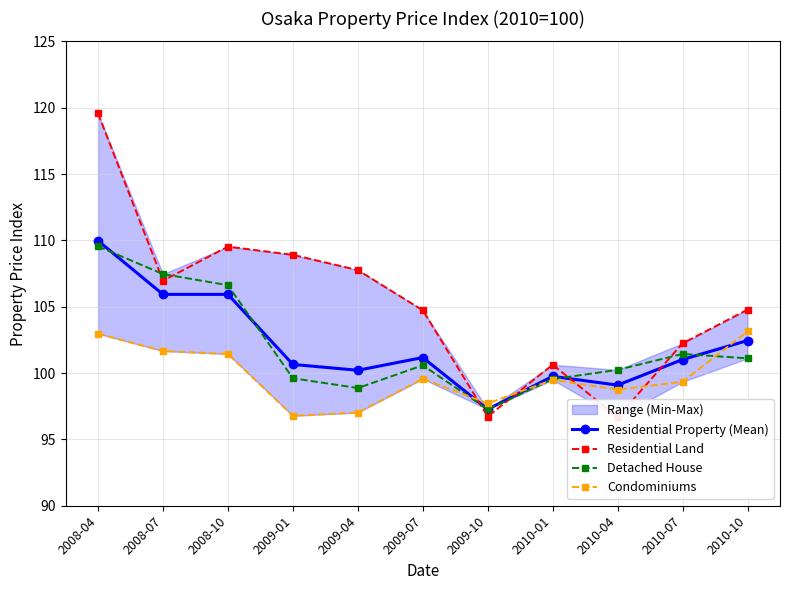

What value does the Condominiums series have at 2010-01?

99.5